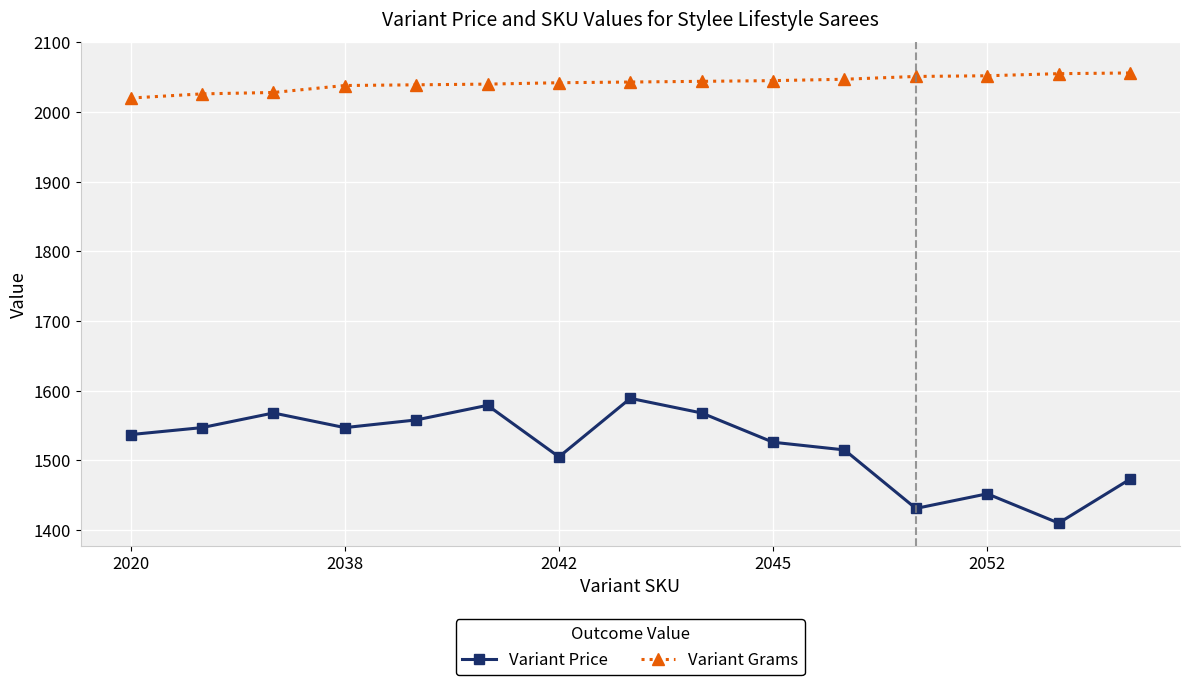

What is the value of the Variant Grams point at the 12th from the left?

2051